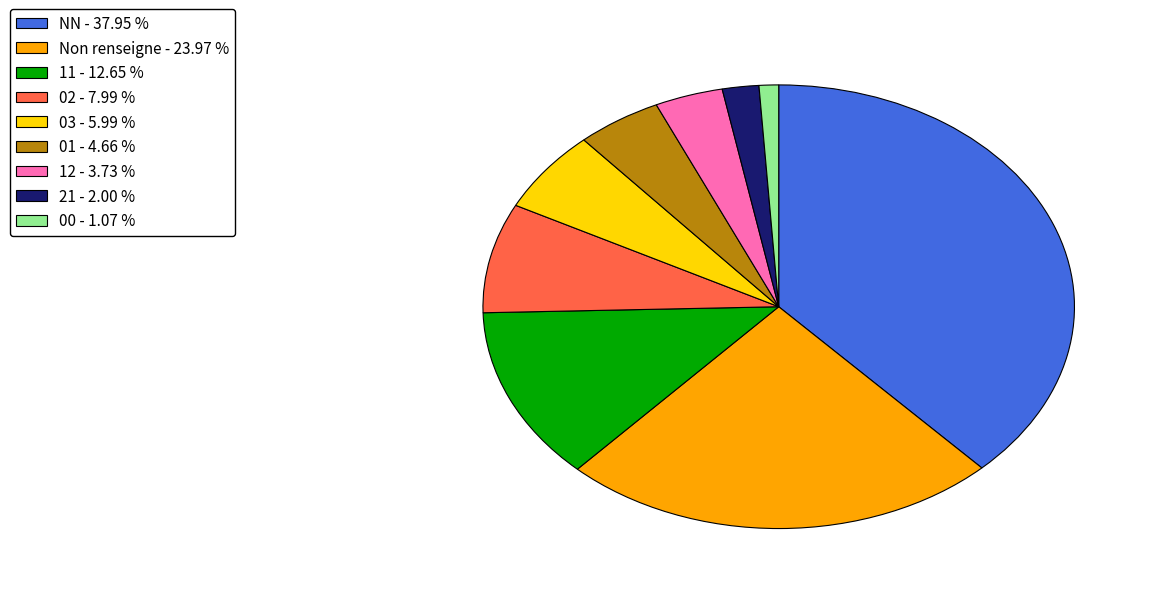

Is there any slice that represents more than half of the pie?

No